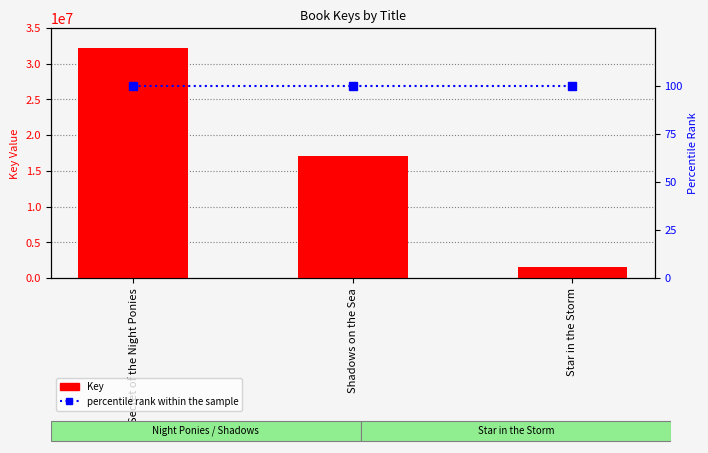

At which label is percentile rank within the sample closest to 100?

Secret of the Night Ponies